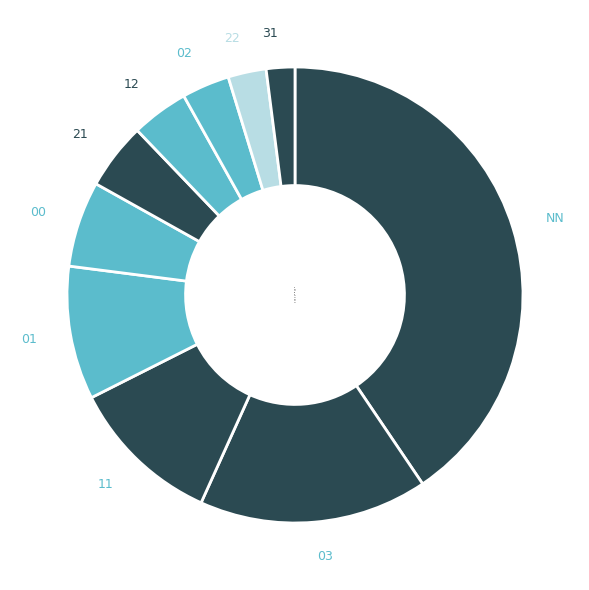

How many slices are in this pie chart?

10